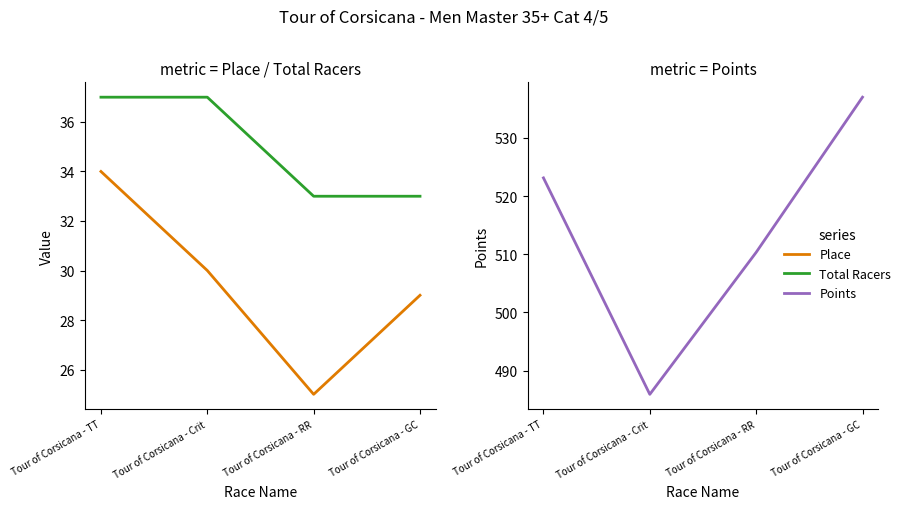

What is the difference between the Place values at Tour of Corsicana - RR and Tour of Corsicana - TT?

9.0